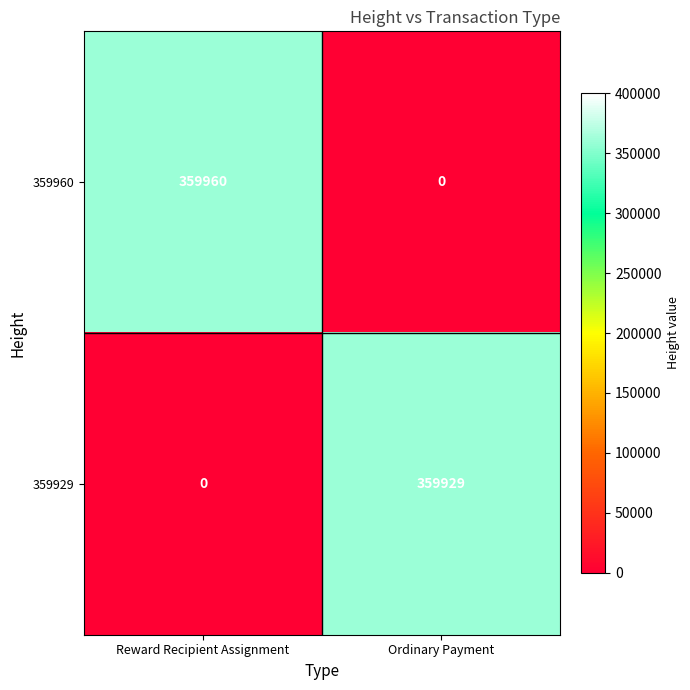

What is the sum of all 359929 values?

359929